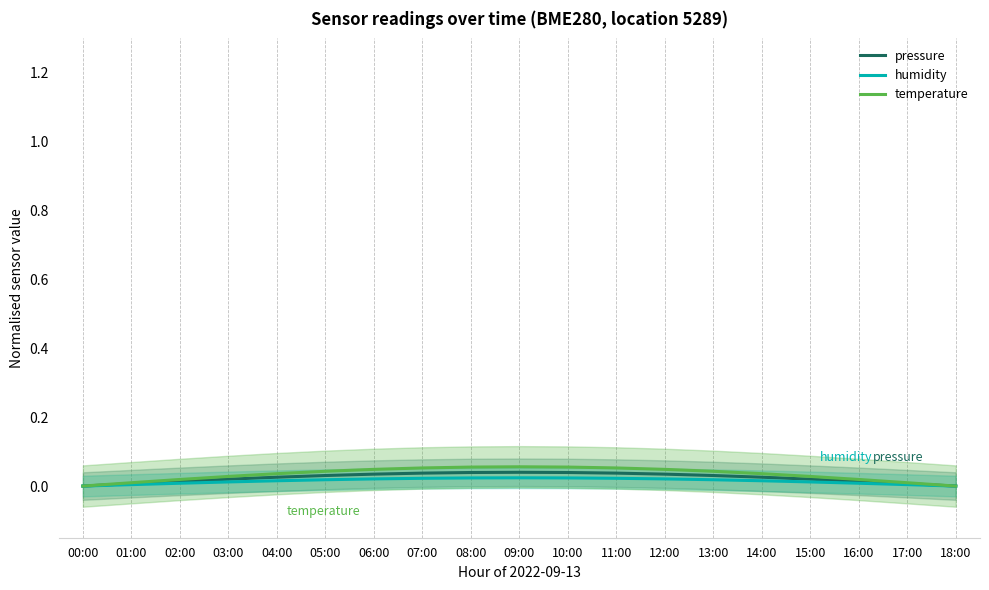

How many data points in pressure are above 0?

18